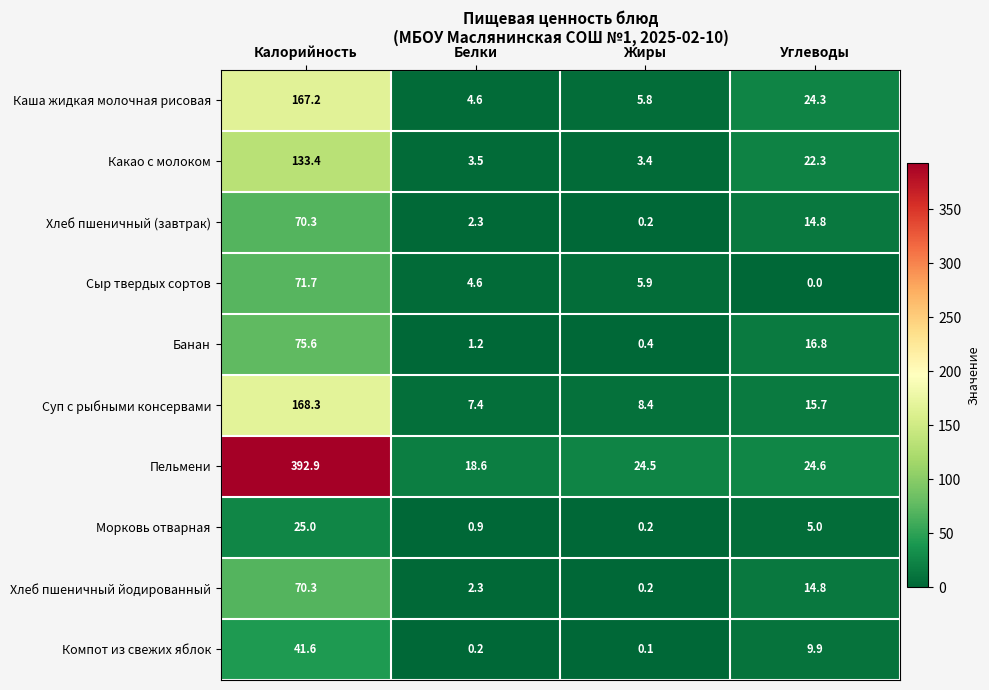

Which label corresponds to the largest value in the chart?

Калорийность